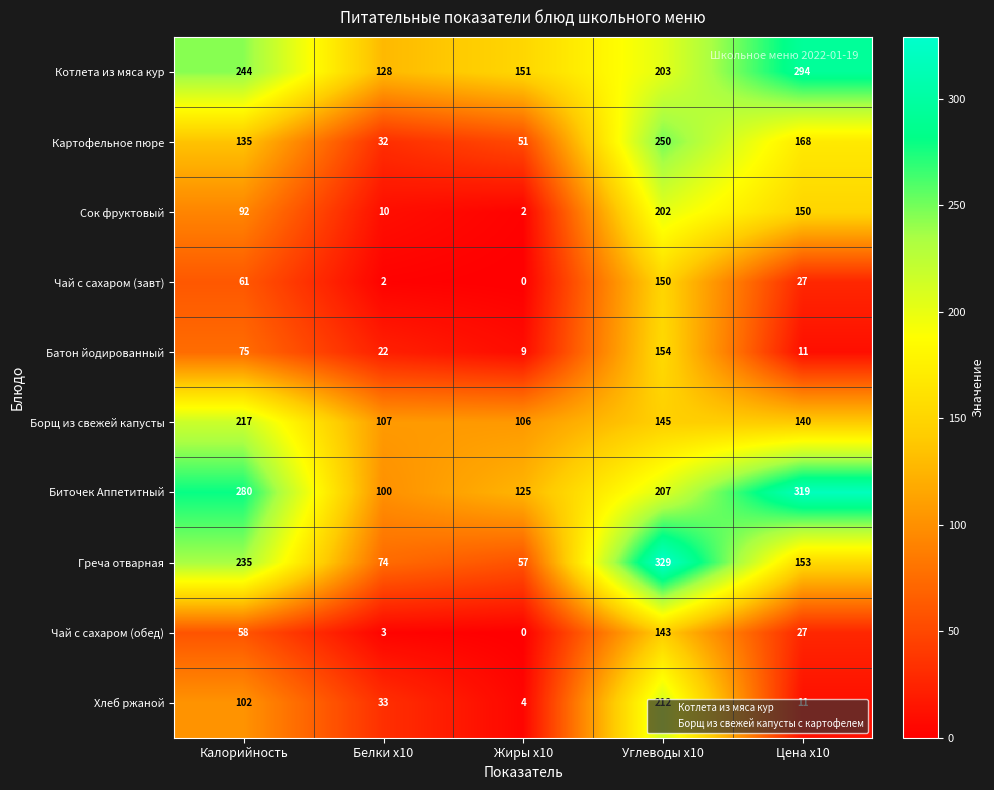

Between Углеводы x10 and Цена x10, which series saw the biggest shift?

Хлеб ржаной